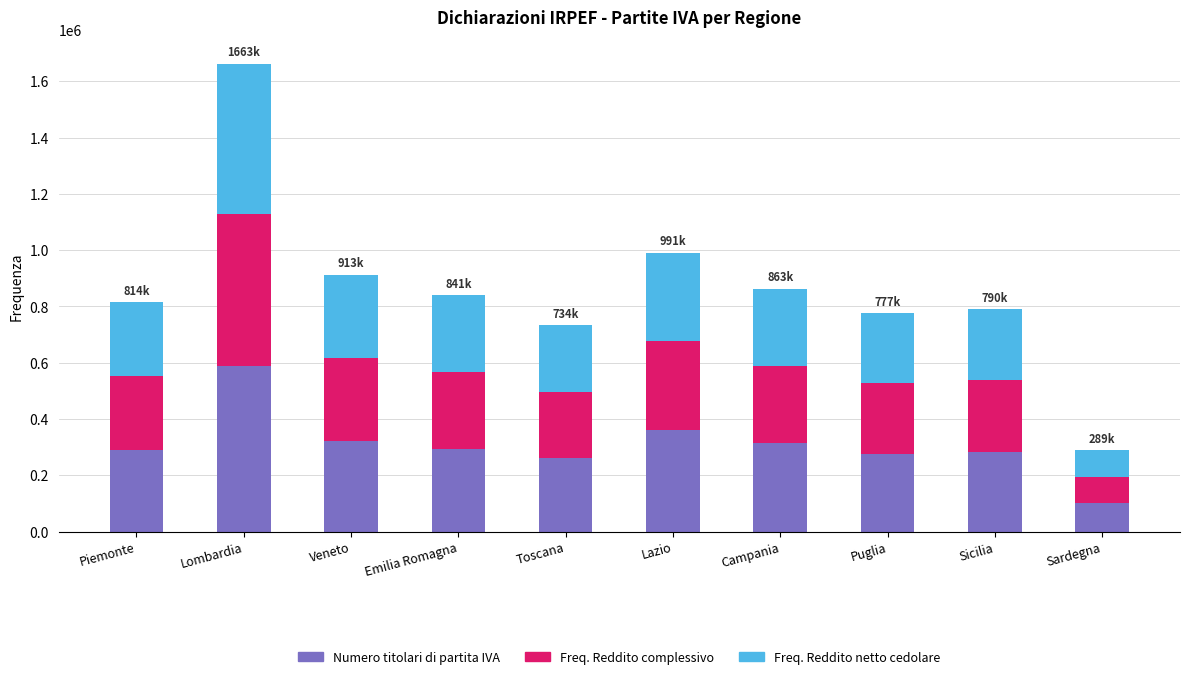

How many bars are there in total?

10